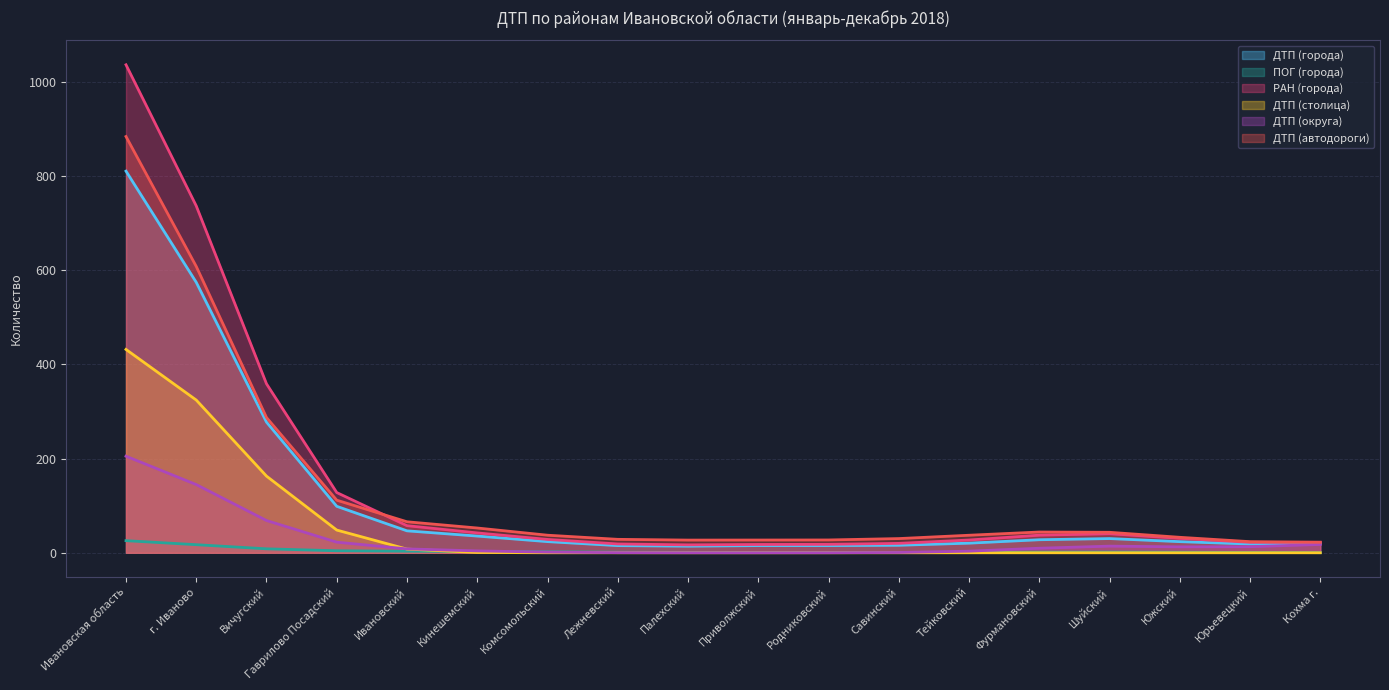

Between Кохма г. and Шуйский, which is larger?

Шуйский